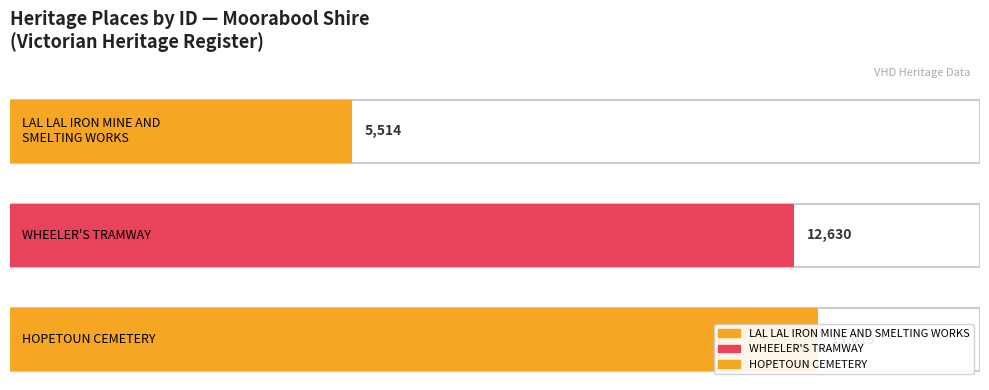

Read the value at LAL LAL IRON MINE AND SMELTING WORKS.

5514